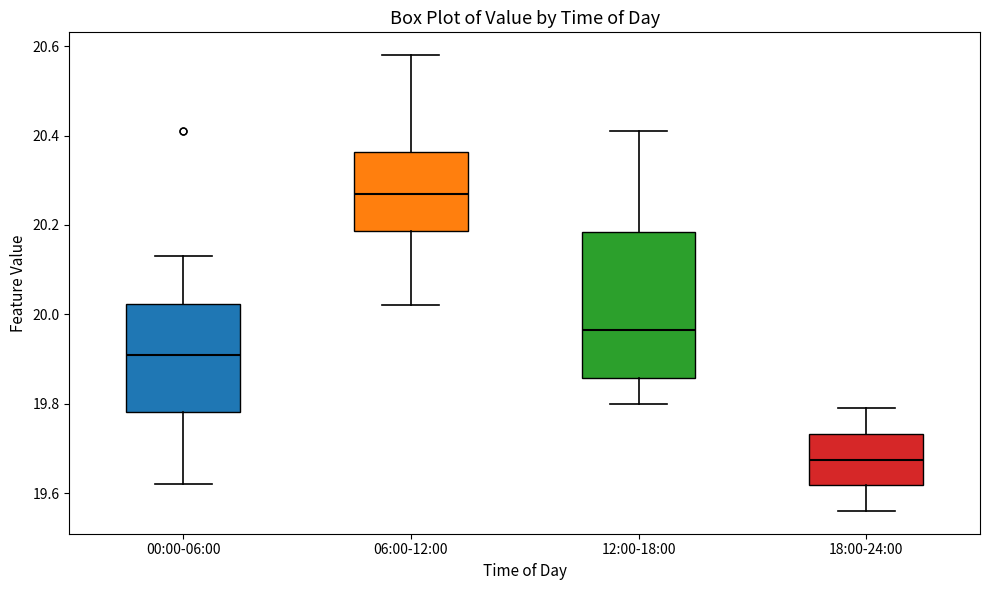

Reading left to right, transcribe this box plot: for each box, give where its median line is, the range the box spans, and where its two whiskers end, as read against the y-axis. The values are not printed on the chart, so give them approximately, as read against the axis.

00:00-06:00: median 19.92, box 19.78 to 20.02, whiskers 19.62 to 20.14
06:00-12:00: median 20.28, box 20.18 to 20.36, whiskers 20.02 to 20.58
12:00-18:00: median 19.96, box 19.86 to 20.18, whiskers 19.80 to 20.42
18:00-24:00: median 19.68, box 19.62 to 19.74, whiskers 19.56 to 19.80